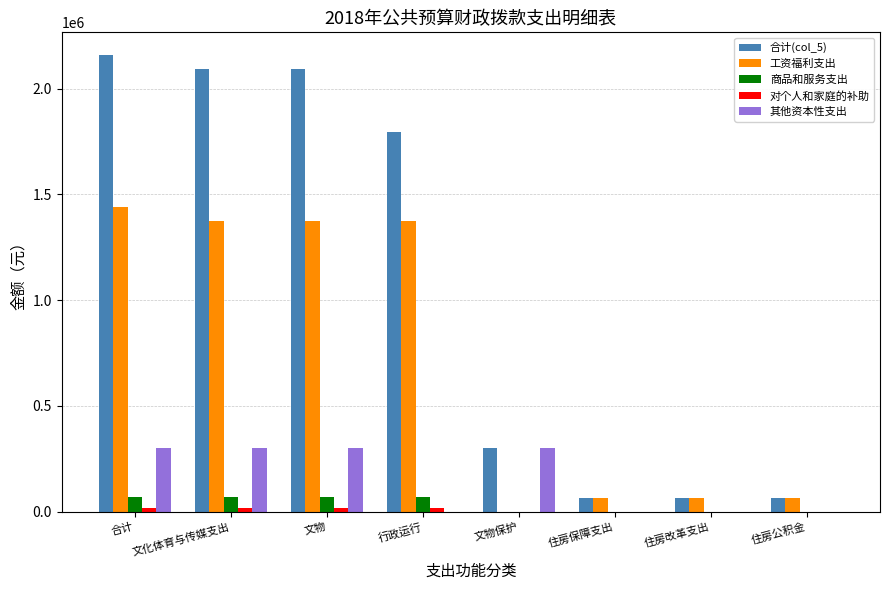

Which series changed the most between 文物 and 住房改革支出?

合计(col_5)